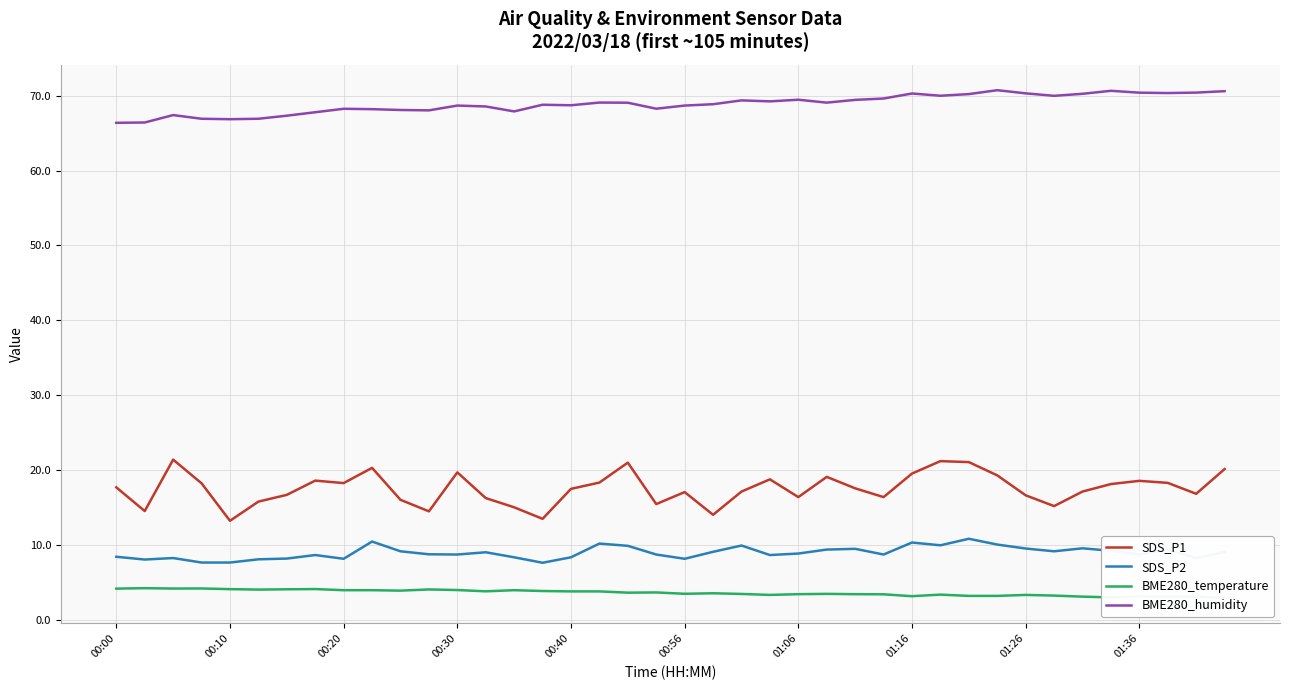

Reading left to right, transcribe all the data shown in this chart.

SDS_P1: 17.7	14.6	21.4	18.3	13.3	15.8	16.7	18.6	18.3	20.3	16.1	14.5	19.7	16.3	15.1	13.5	17.5	18.4	21.0	15.5	17.1	14.1	17.2	18.8	16.4	19.1	17.6	16.4	19.6	21.2	21.1	19.3	16.7	15.2	17.2	18.2	18.6	18.3	16.9	20.2
SDS_P2: 8.5	8.1	8.3	7.7	7.7	8.1	8.2	8.7	8.2	10.5	9.2	8.8	8.8	9.1	8.4	7.7	8.4	10.2	9.9	8.8	8.2	9.1	10.0	8.7	8.9	9.4	9.5	8.8	10.4	10.0	10.9	10.1	9.6	9.2	9.6	9.3	8.8	9.4	8.3	9.1
BME280_temperature: 4.2	4.3	4.2	4.2	4.2	4.1	4.1	4.2	4.0	4.0	4.0	4.1	4.0	3.9	4.0	3.9	3.9	3.9	3.7	3.7	3.5	3.6	3.5	3.4	3.5	3.5	3.5	3.5	3.2	3.4	3.2	3.2	3.4	3.3	3.1	3.0	3.2	3.1	3.2	3.0
BME280_humidity: 66.4	66.4	67.4	66.9	66.8	66.9	67.3	67.8	68.2	68.2	68.1	68.0	68.7	68.5	67.9	68.8	68.7	69.1	69.0	68.2	68.7	68.8	69.4	69.2	69.5	69.1	69.4	69.6	70.3	70.0	70.2	70.7	70.3	70.0	70.2	70.6	70.4	70.3	70.4	70.6